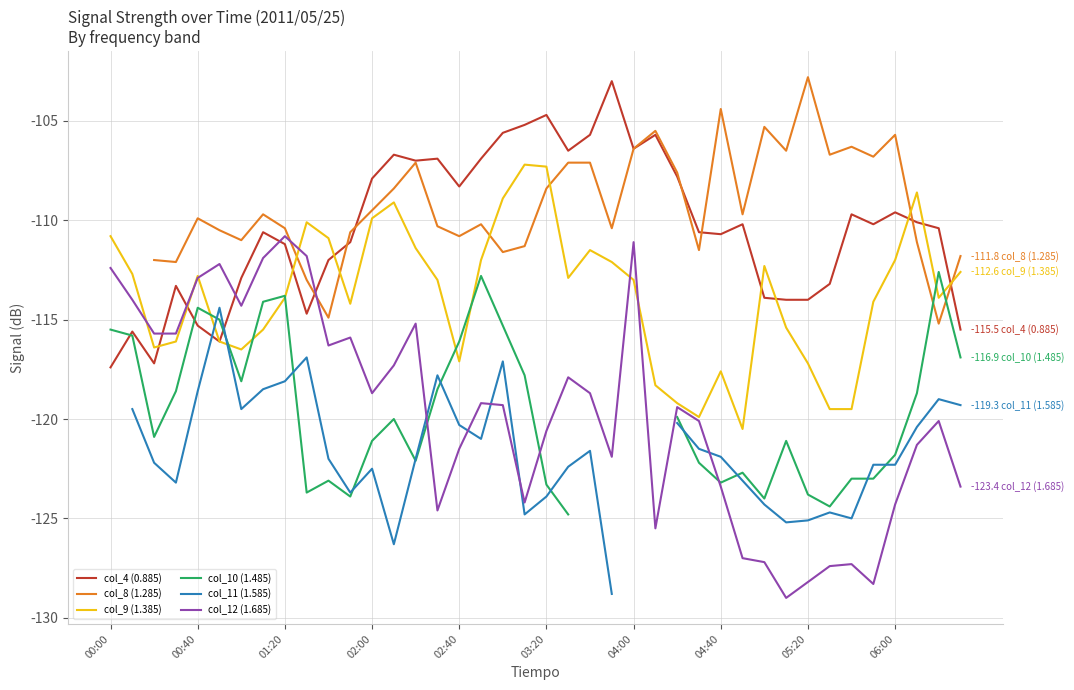

True or false: col_4 (0.885) has a value of -115.3 at 00:40.

True